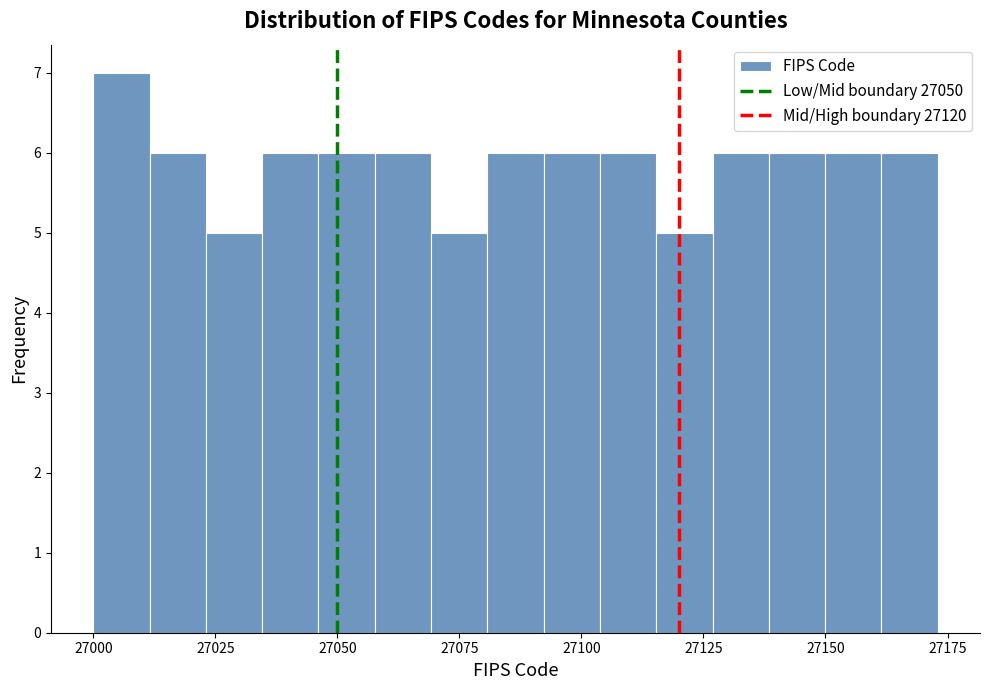

Read against the x-axis, roughly where is the centre of the tallest bar?

27005